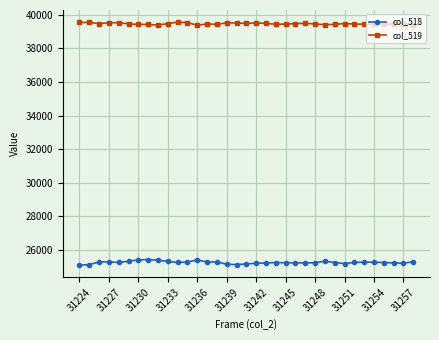

List the series in order of their overall mean, highest first.

col_519, col_518